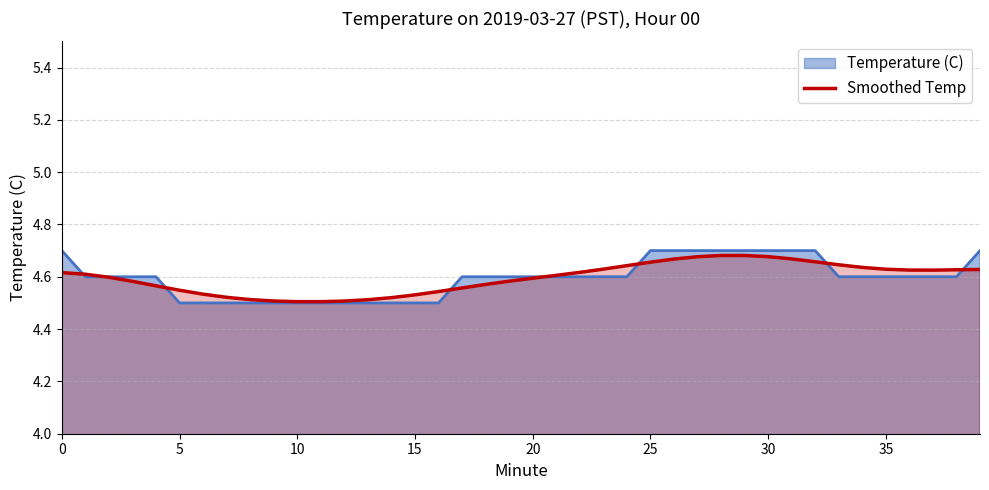

What is the value of the 27th point from the left?

4.7